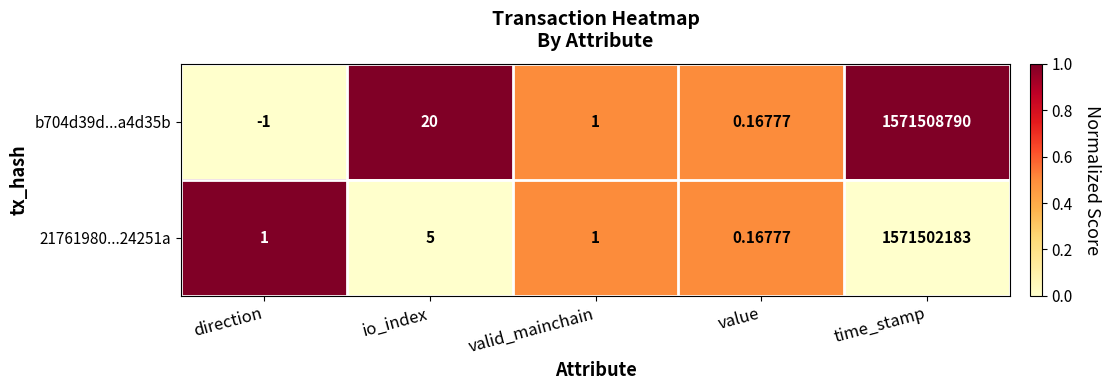

At which category does the chart reach its peak across all series?

time_stamp